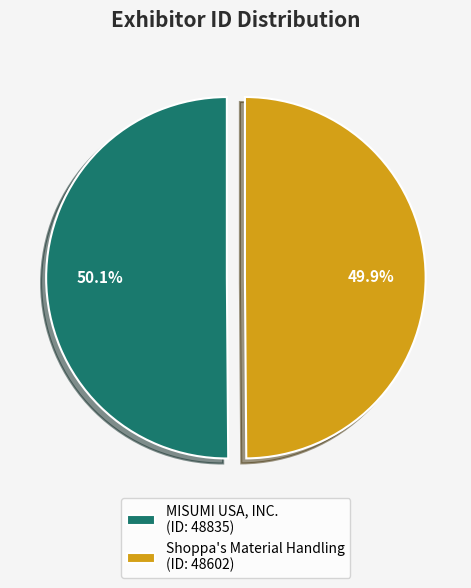

The MISUMI USA, INC. slice represents 62% of the pie. True or false?

False